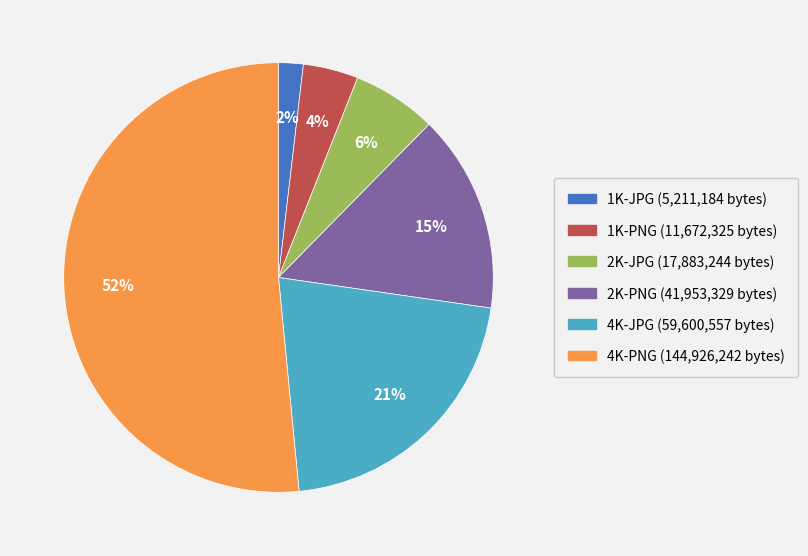

To the nearest percent, what is the difference between the largest and smallest slice percentages?

50%